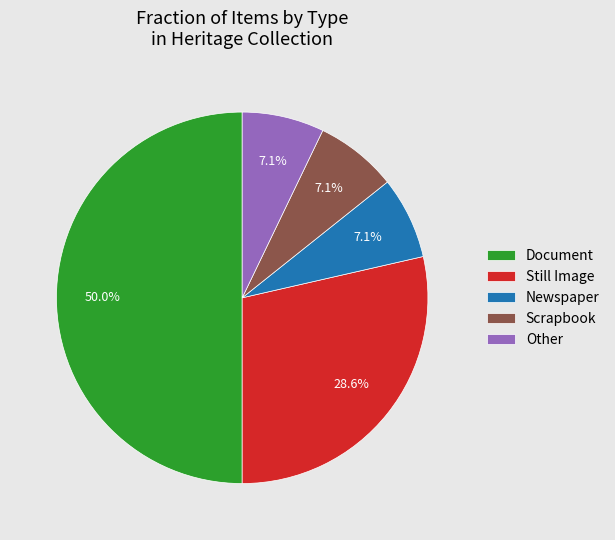

Which category accounts for the majority?

Document